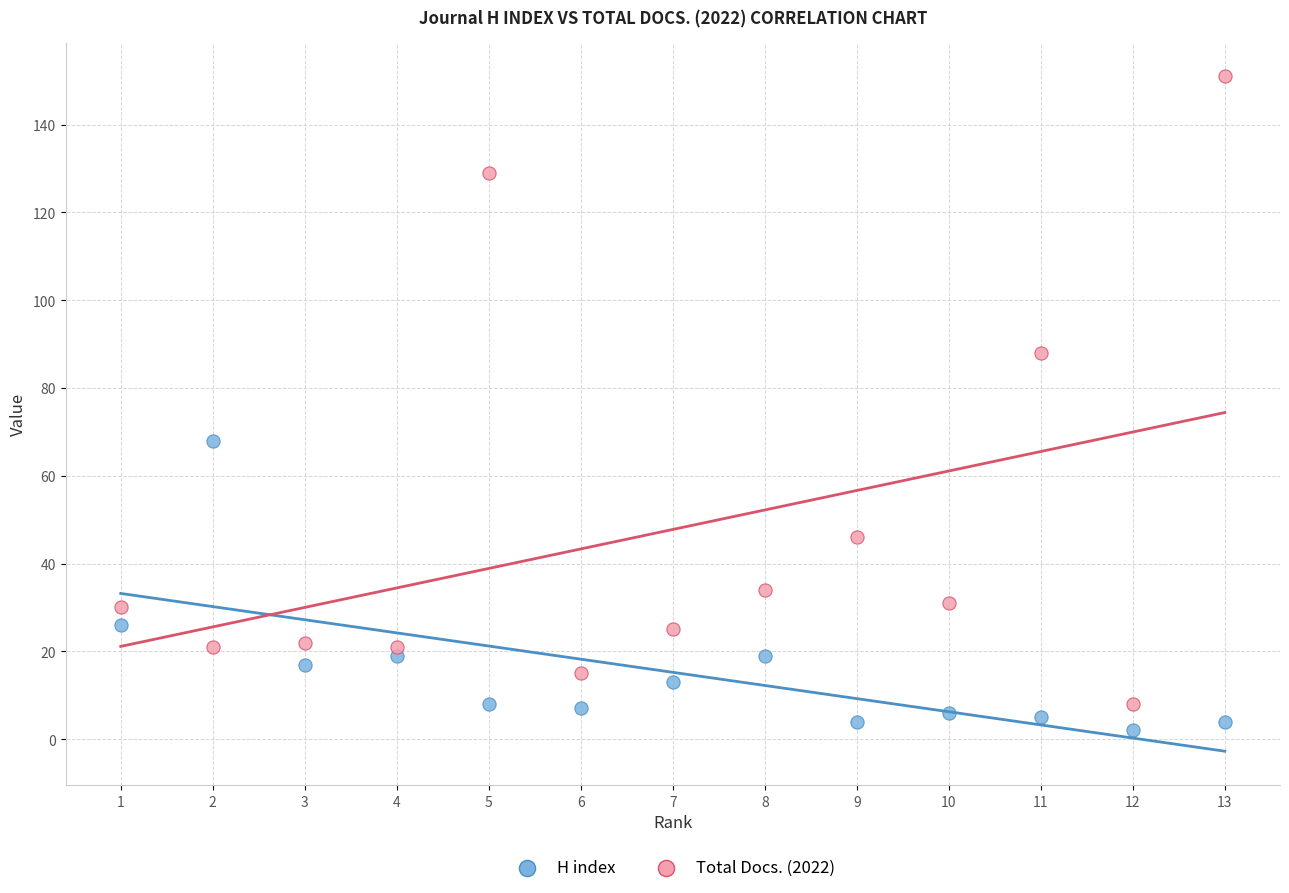

Across all series, what Y value is closest to 76?

68